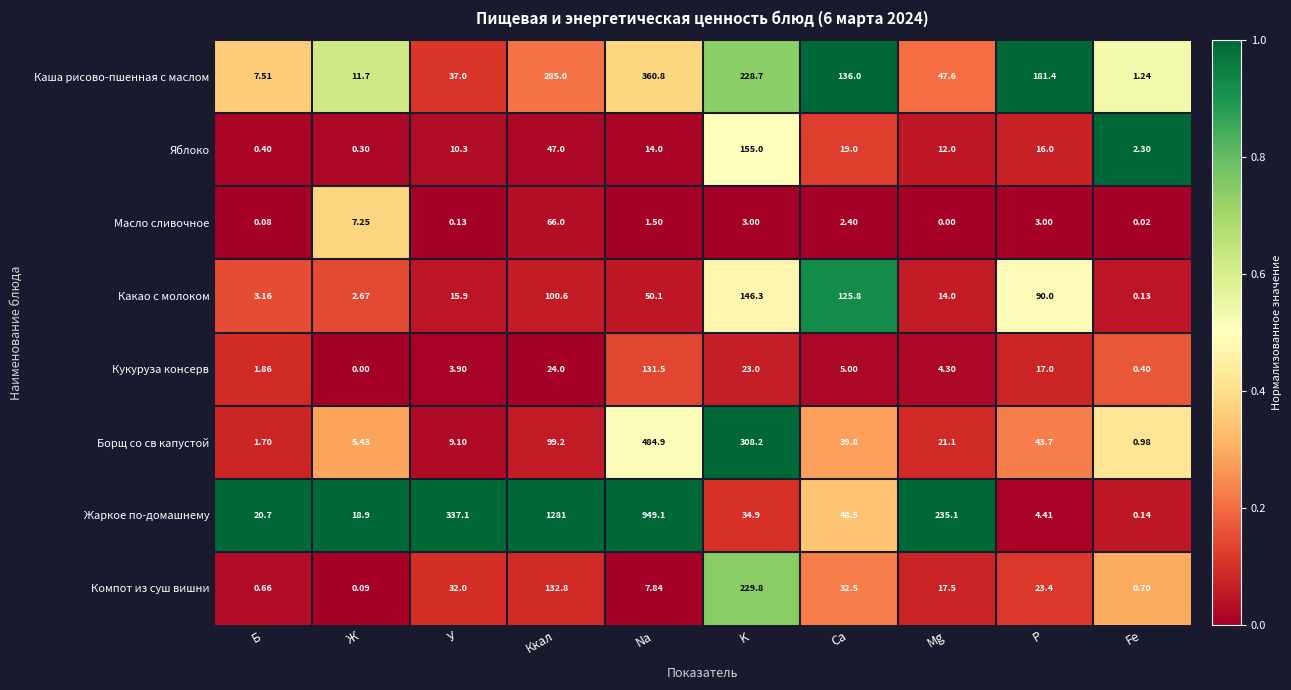

Rank the series at P from lowest to highest value.

Масло сливочное, Жаркое по-домашнему, Яблоко, Кукуруза консерв, Компот из суш вишни, Борщ со св капустой, Какао с молоком, Каша рисово-пшенная с маслом